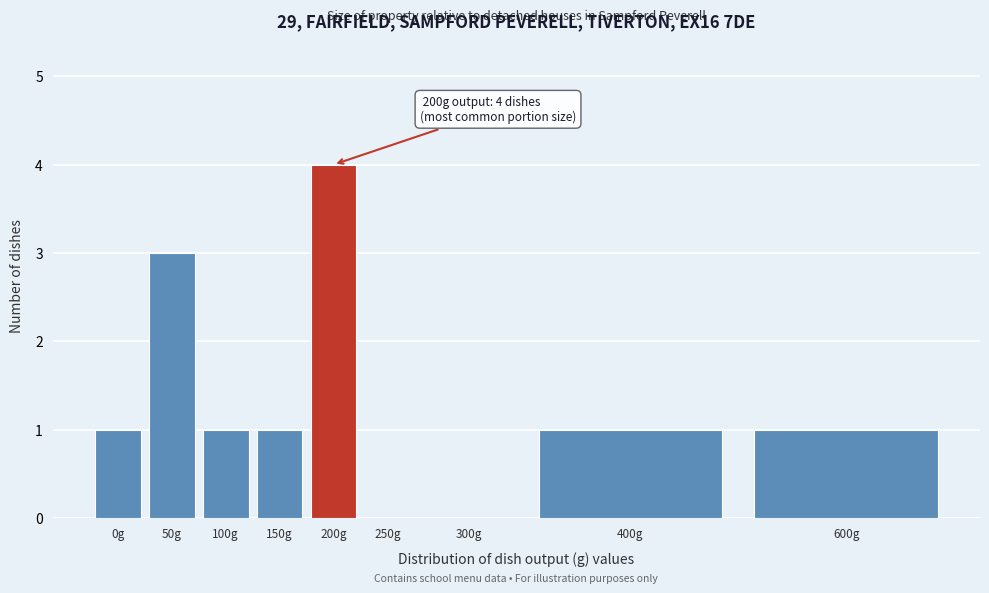

Reading left to right, transcribe all the data shown in this chart.

0g=1	50g=3	100g=1	150g=1	200g=4	250g=0	300g=0	400g=1	600g=1